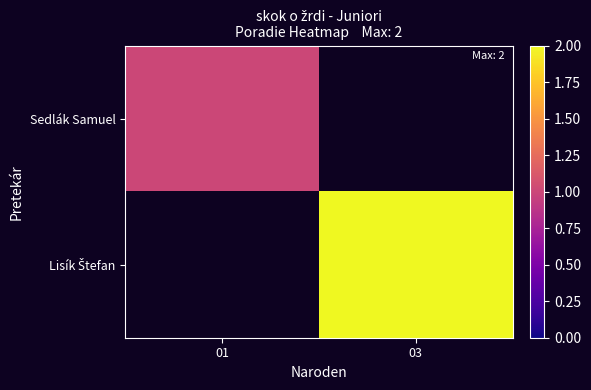

Which has a higher value, 03 or 01?

01